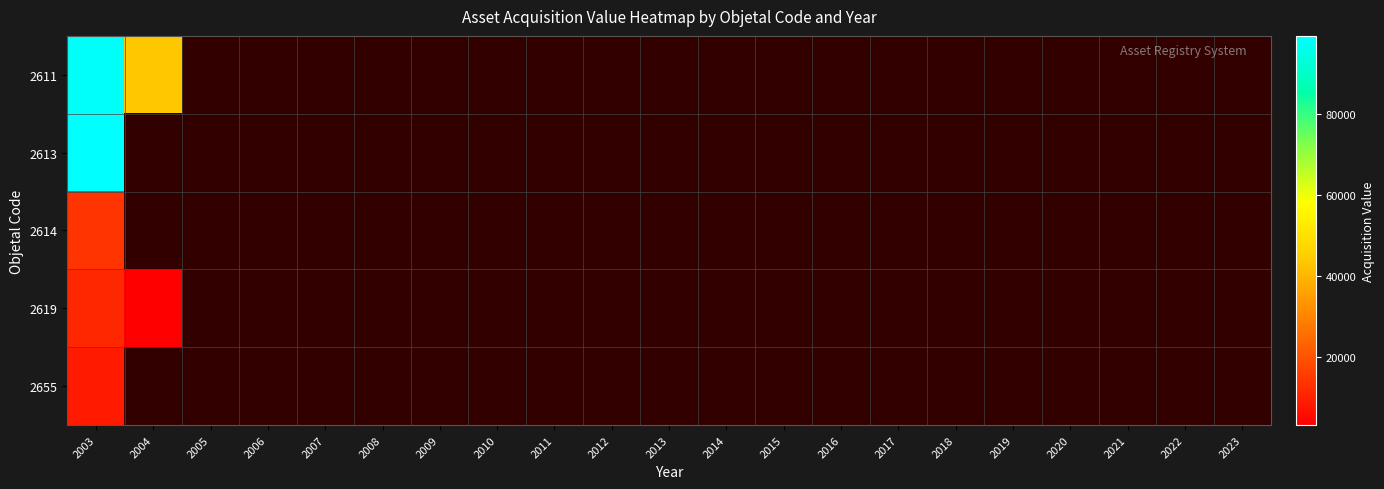

Which category has the lowest value in the 2613 series?

2003